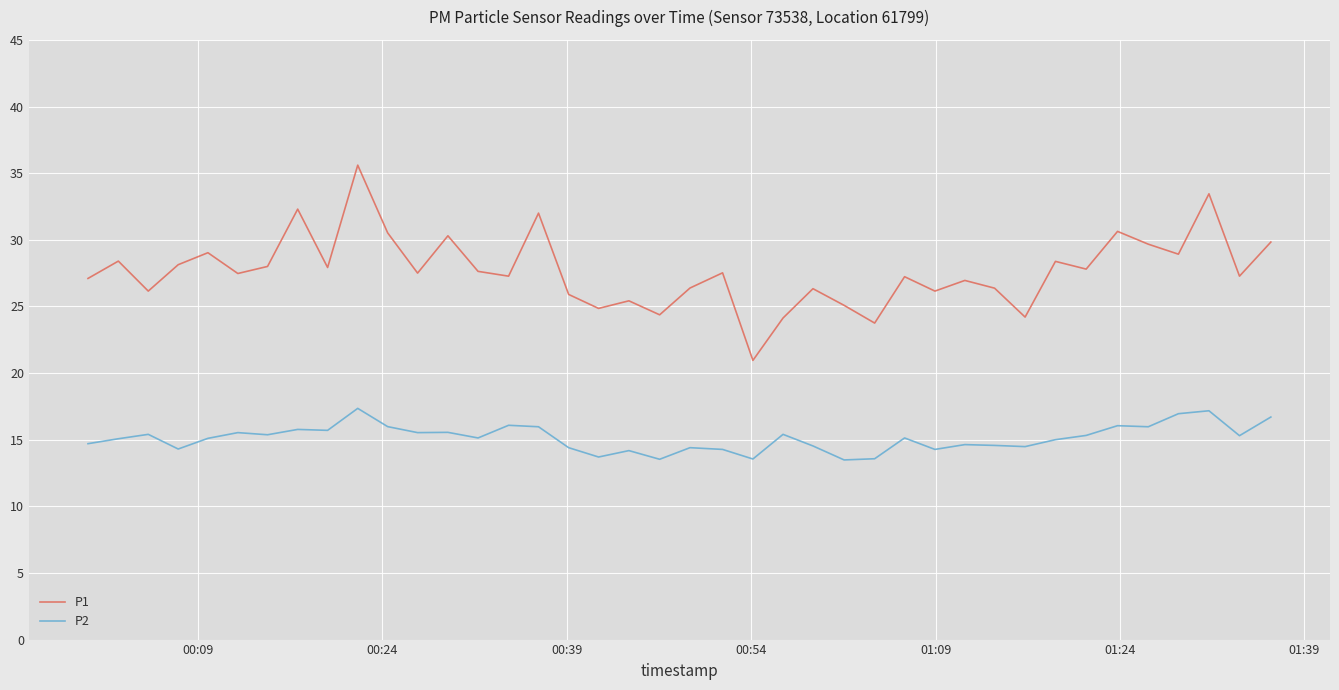

Which series has the largest range (max minus min)?

P1